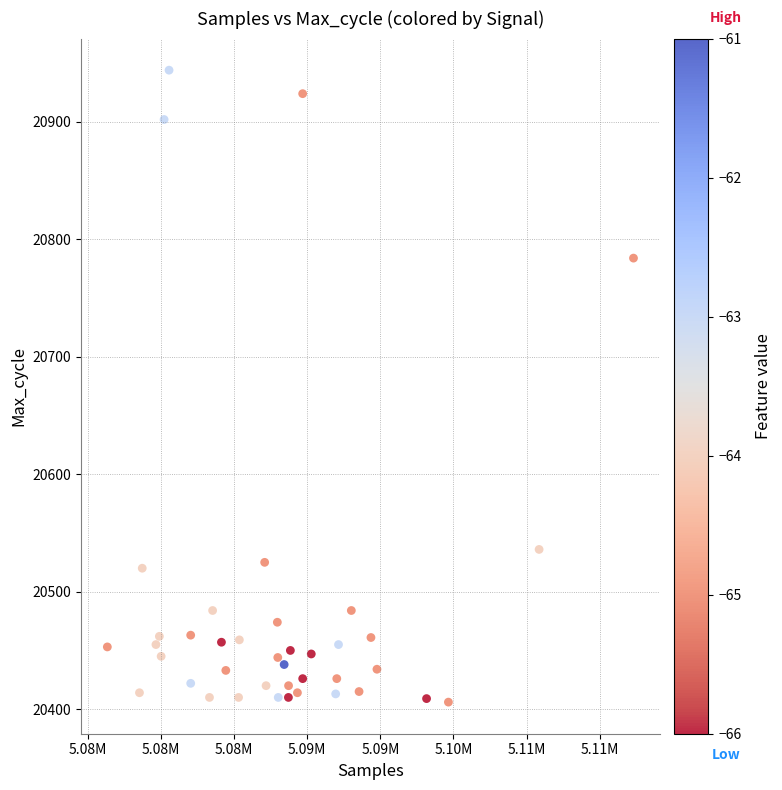

What is the range of X values (max minus min)?

35984